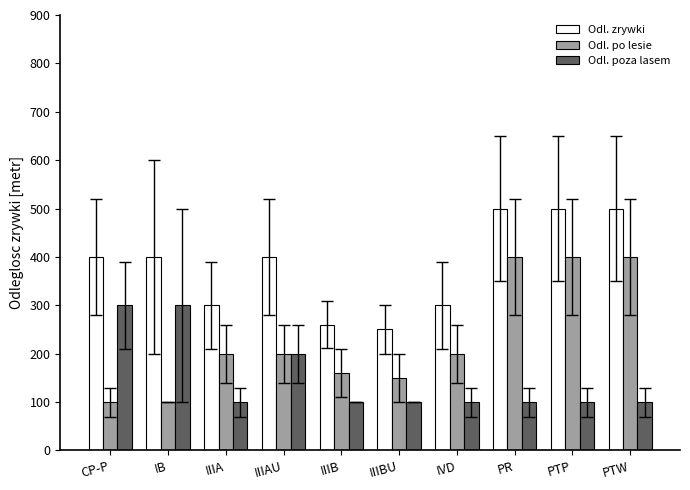

What is the label of the 8th bar from the right?

IIIA